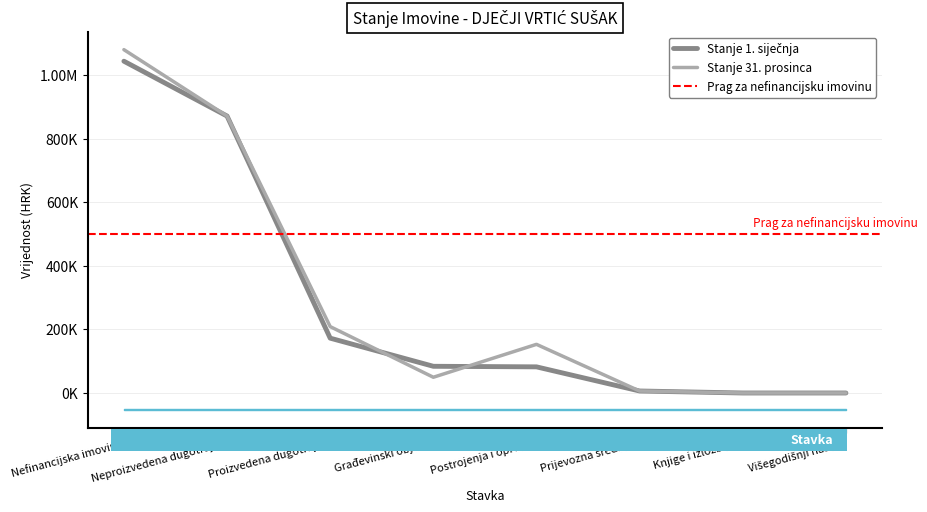

Which series has the largest total across all categories?

Stanje 31. prosinca